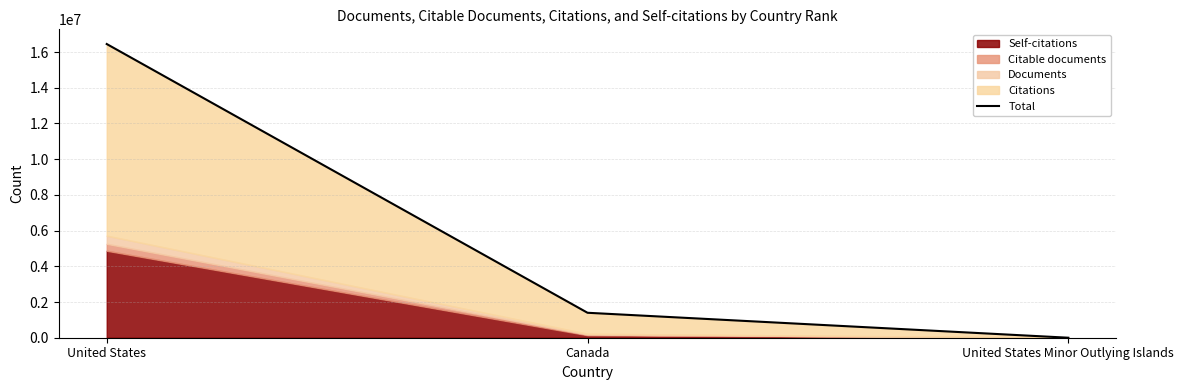

Which category has the lowest value across all series?

United States Minor Outlying Islands